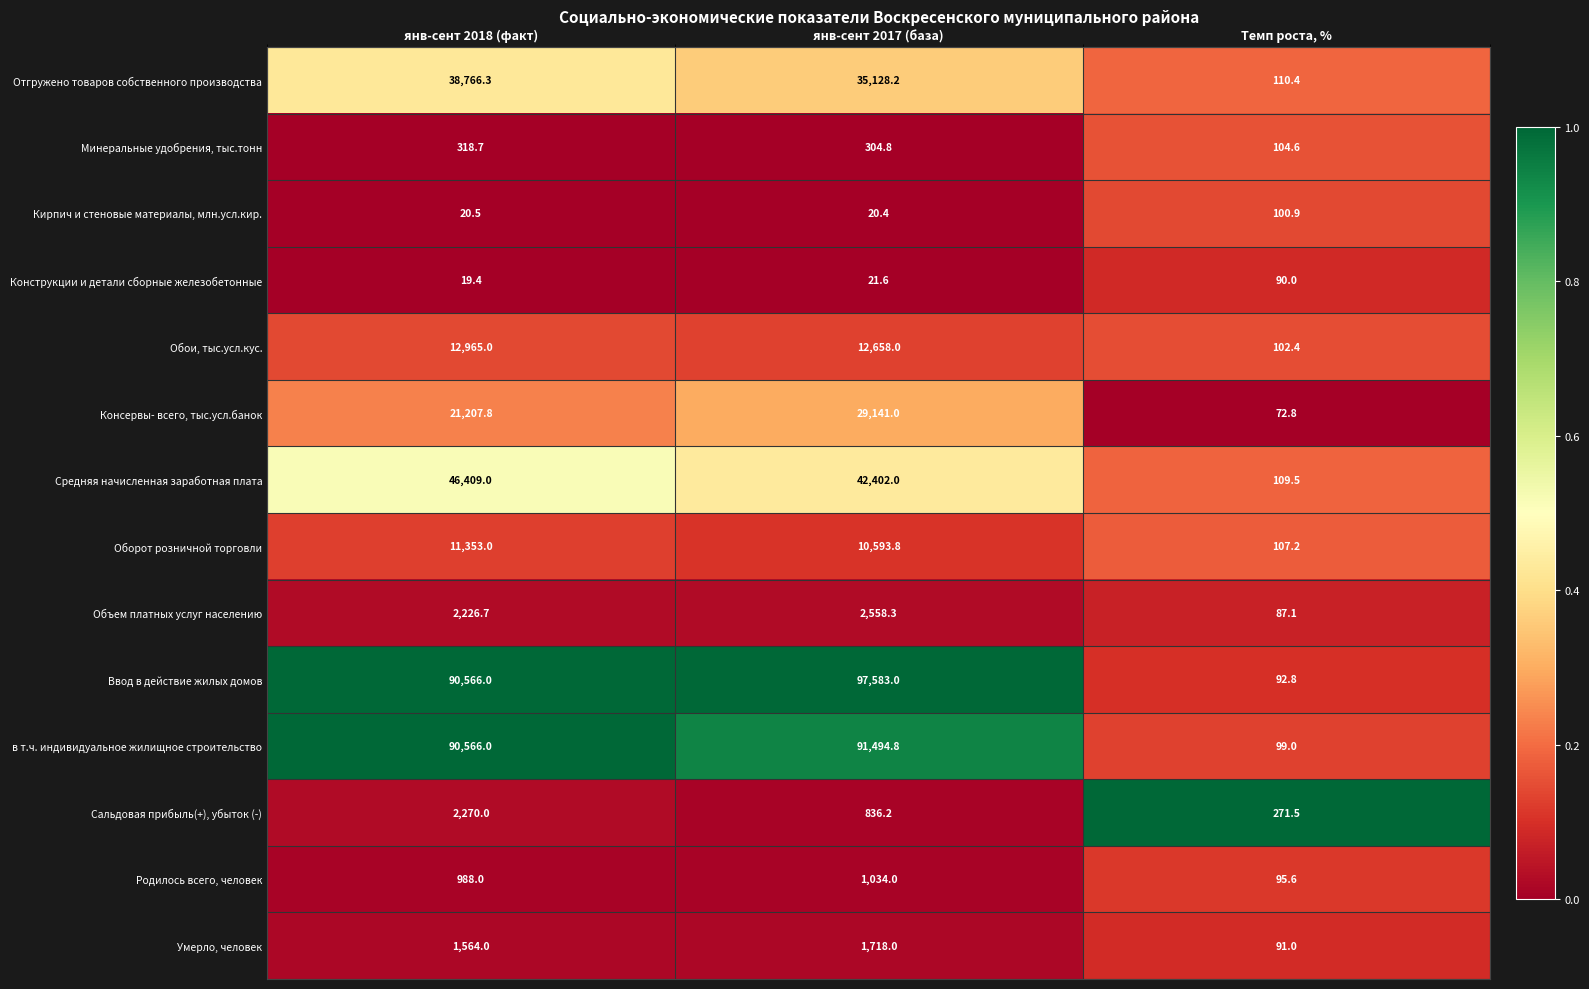

Which series has the largest total across all categories?

Ввод в действие жилых домов